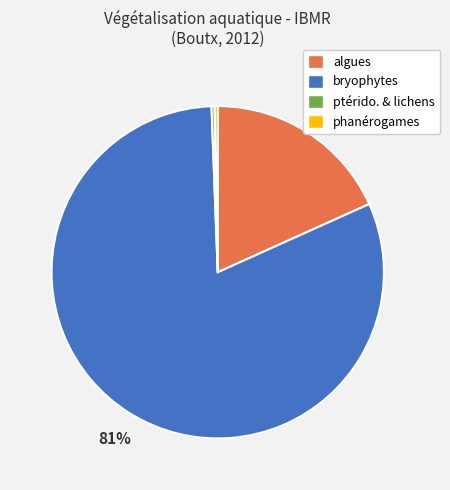

True or false: bryophytes accounts for 72% of the total.

False